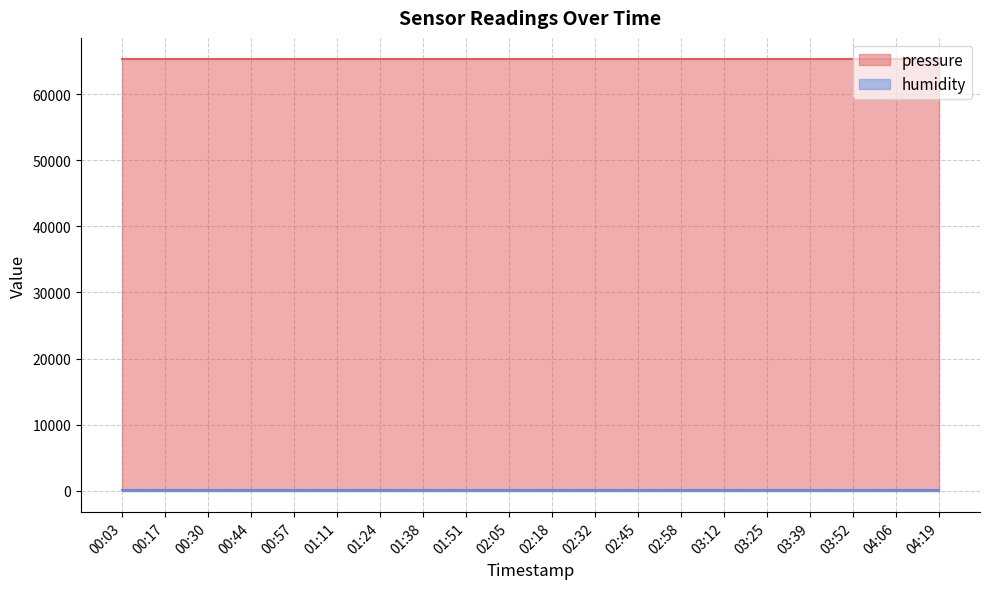

List the labels in order of humidity value, smallest first.

00:03, 00:17, 00:30, 00:44, 00:57, 01:11, 01:24, 01:38, 01:51, 02:05, 02:18, 02:32, 02:45, 02:58, 03:12, 03:25, 03:39, 03:52, 04:06, 04:19